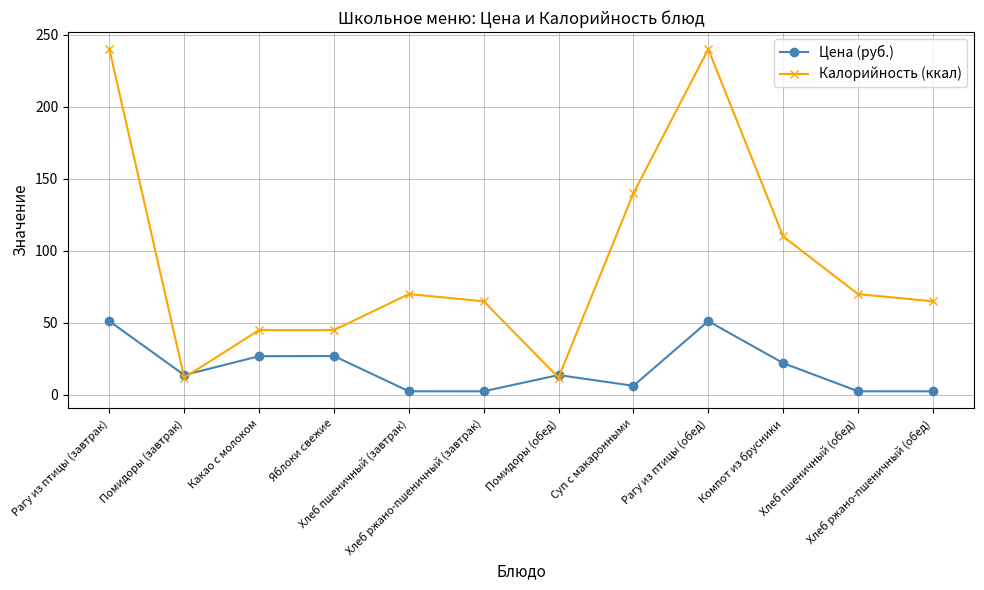

Count the number of data series in this chart.

2